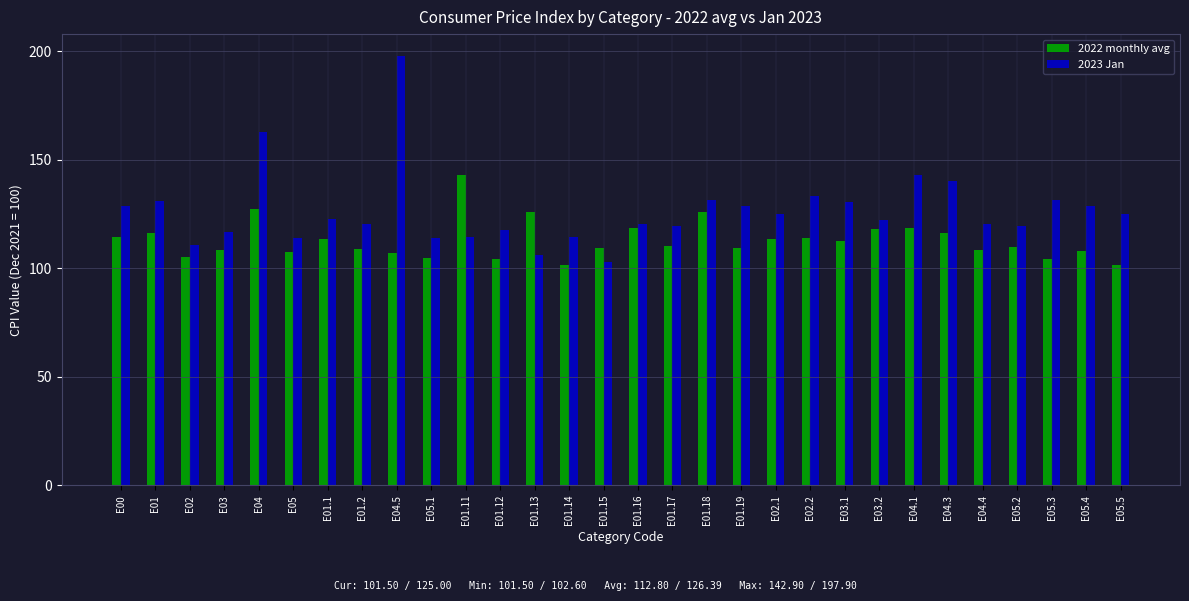

What is the total value across all series at E01.11?

257.2